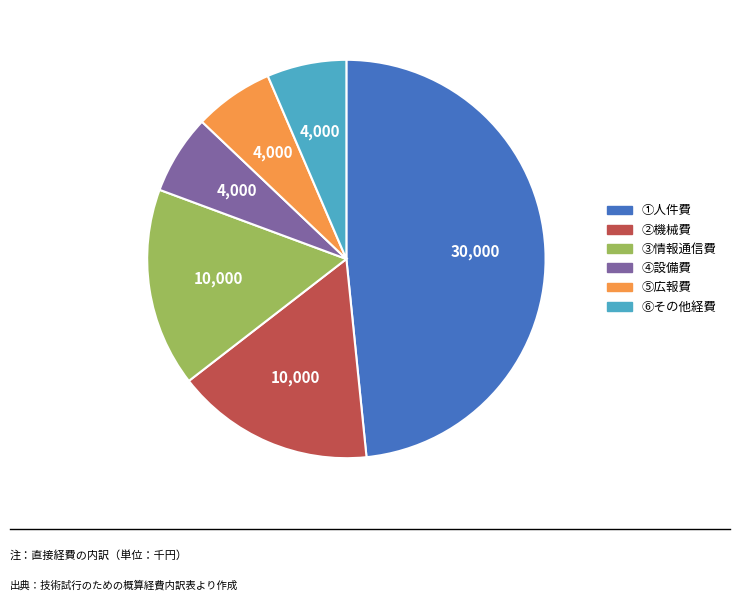

Is it true that ③情報通信費 is 16% of the pie?

True